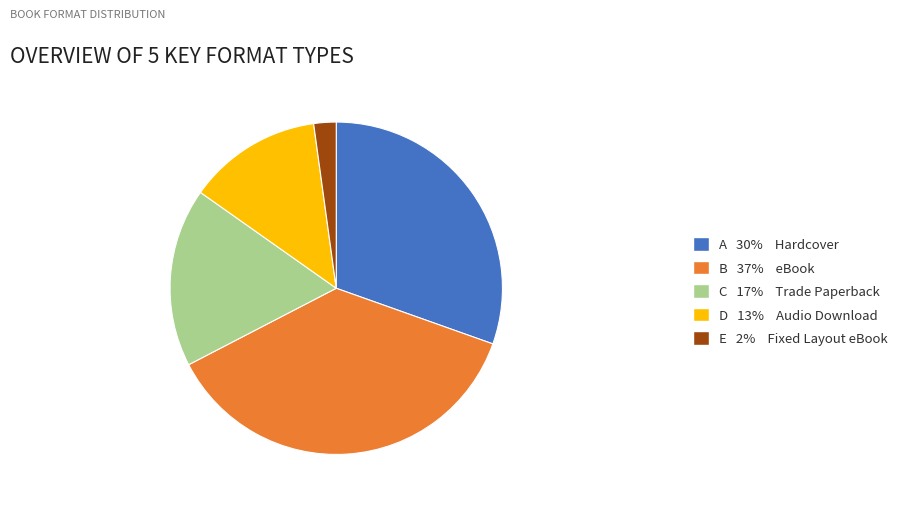

Is it true that D 13% Audio Download is 6% of the pie?

False